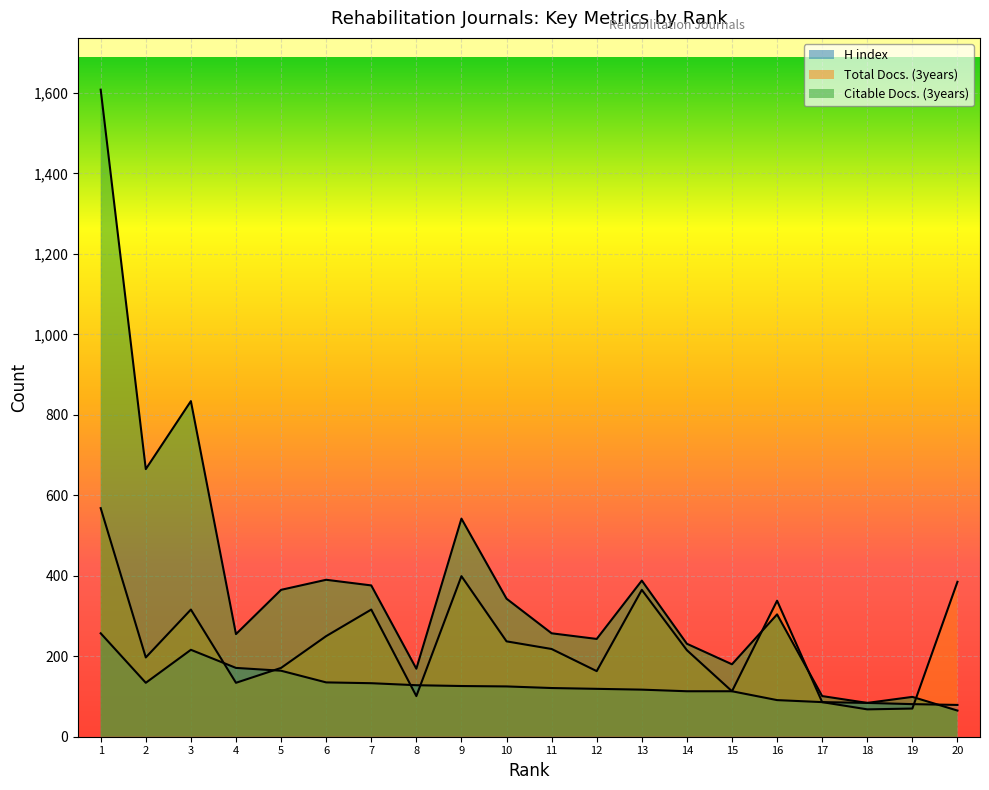

What is the difference between the highest and lowest values at 14?

118